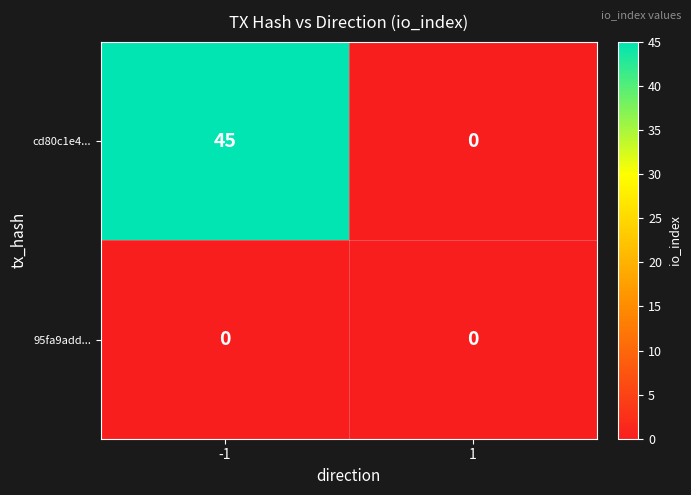

List the series in order of their peak value, lowest first.

95fa9add..., cd80c1e4...